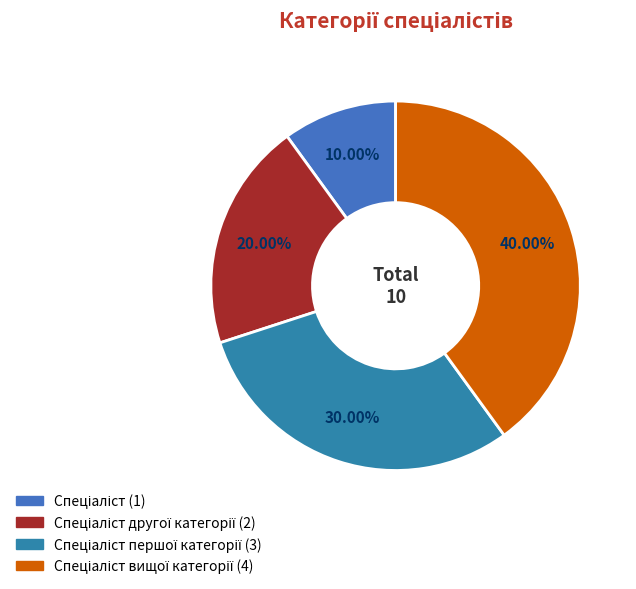

How many slices are in this pie chart?

4